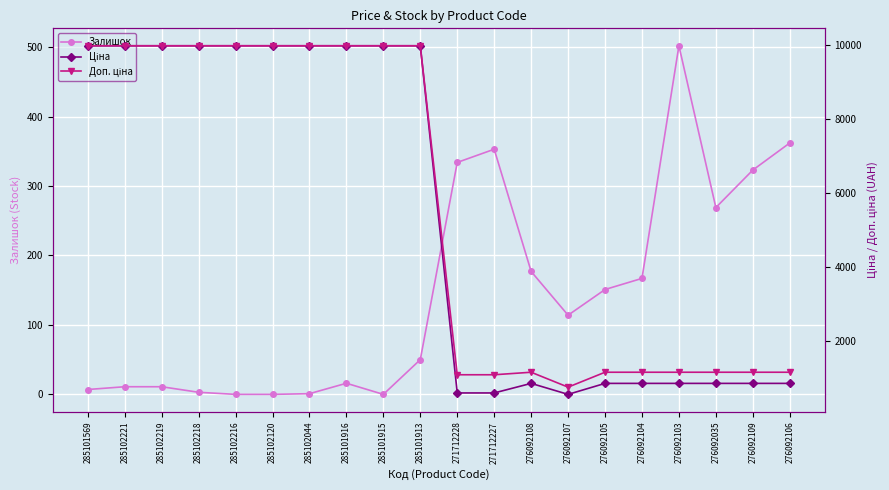

Reading left to right, list all the values displayed in this chart.

Залишок: 7.0	11.0	11.0	3.0	0.0	0.0	1.0	16.0	0.0	50.0	334.0	353.0	177.0	114.0	151.0	167.0	502.0	269.0	323.0	362.0
Ціна: 9975.0	9975.0	9975.0	9975.0	9975.0	9975.0	9975.0	9975.0	9975.0	9975.0	589.9	589.9	848.4	551.5	848.4	848.4	848.4	848.4	848.4	848.4
Доп. ціна: 9975.0	9975.0	9975.0	9975.0	9975.0	9975.0	9975.0	9975.0	9975.0	9975.0	1081.7	1081.7	1149.7	747.0	1149.7	1149.7	1149.7	1149.7	1149.7	1149.7